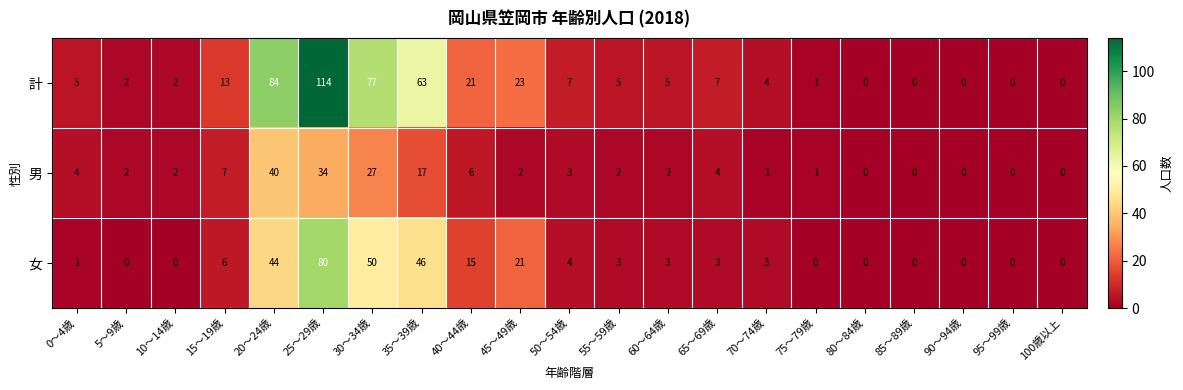

List the series in order of their overall mean, lowest first.

男, 女, 計